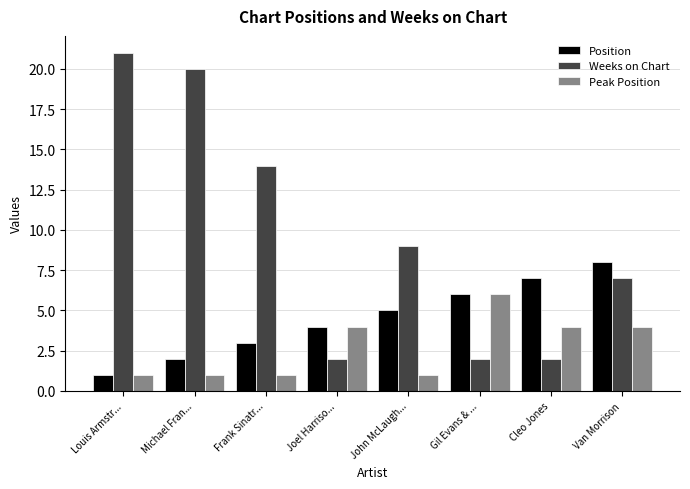

What is the maximum value shown in the chart?

21